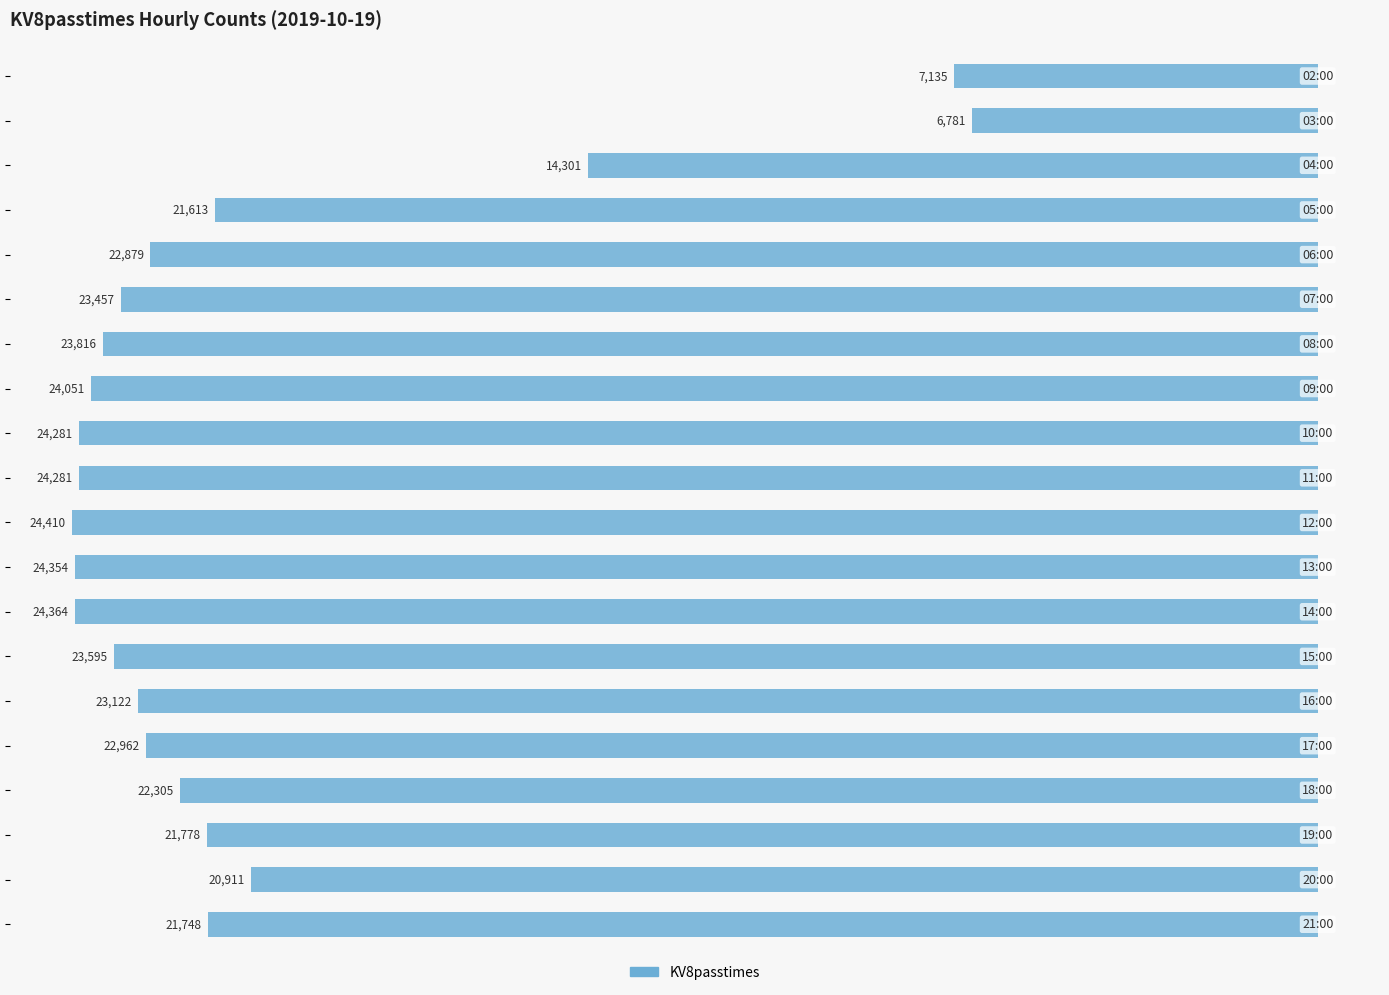

List the labels in order of value, largest first.

1, 0, 2, 18, 3, 19, 17, 16, 4, 15, 14, 5, 13, 6, 7, 8, 9, 11, 12, 10